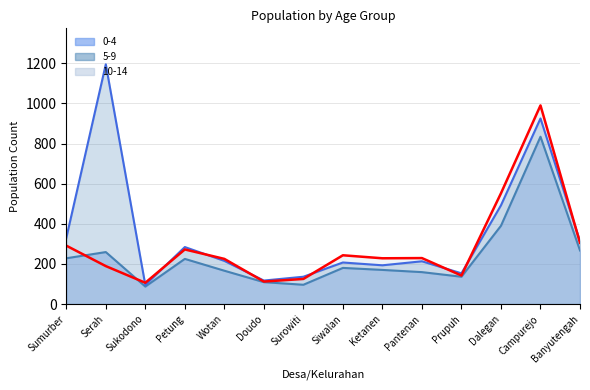

What is the sum of all 0-4 values?

3306